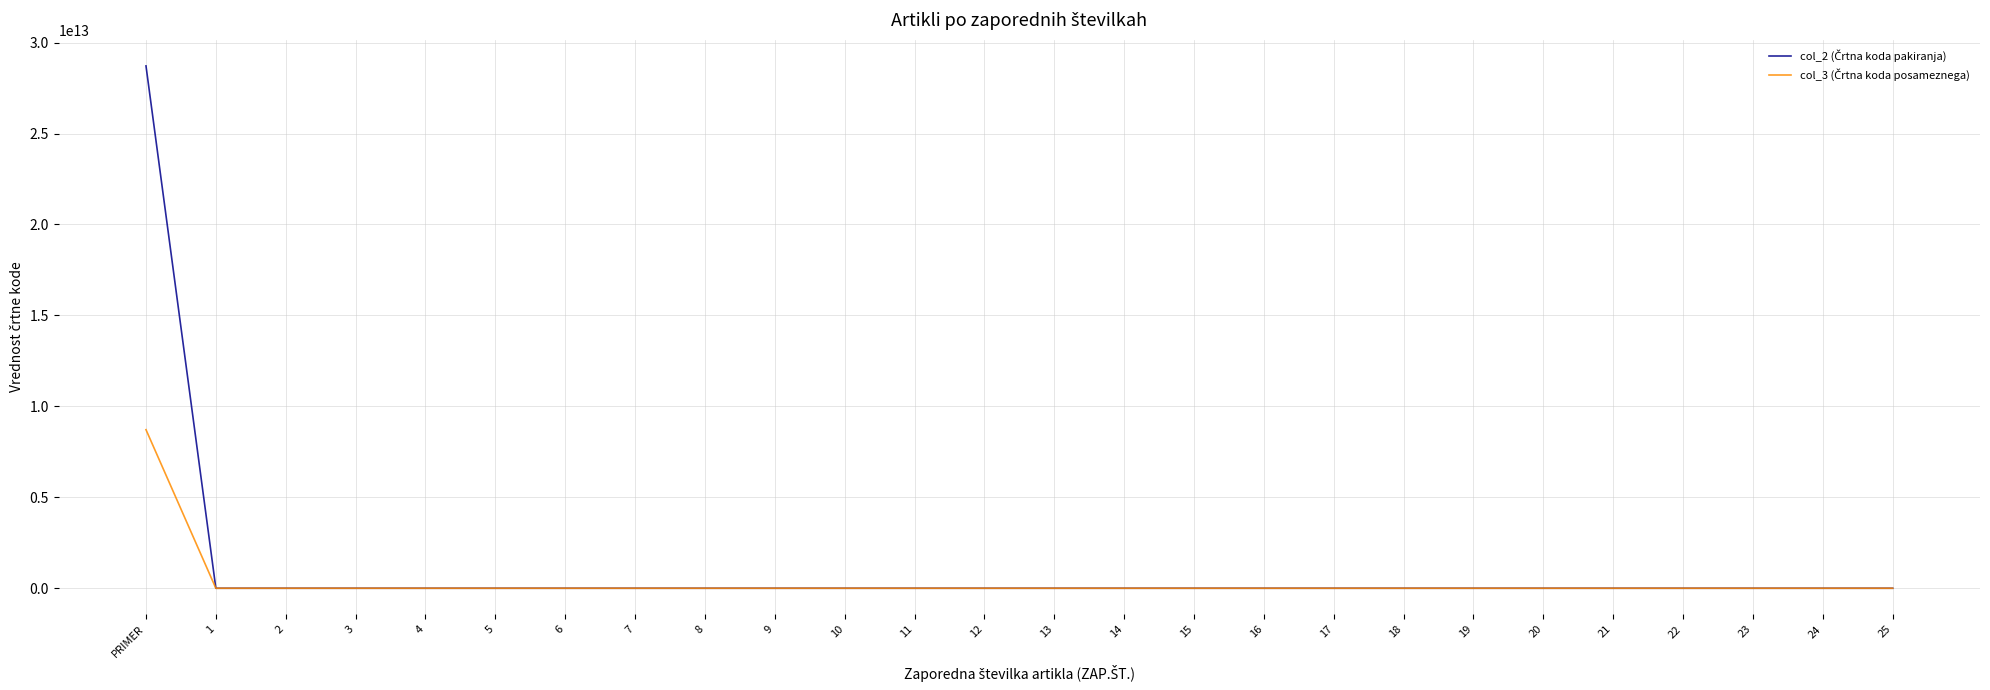

At which category does the chart reach its peak across all series?

PRIMER